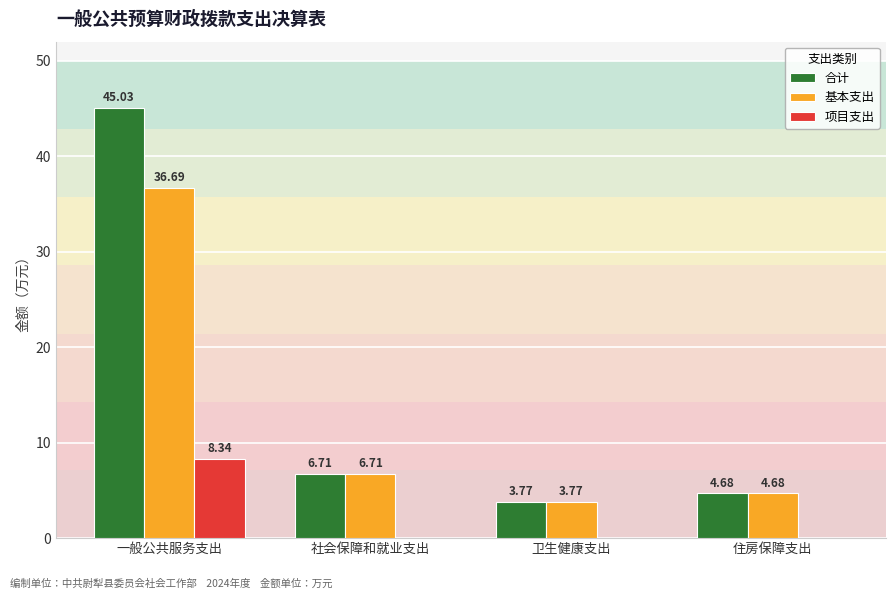

Does the chart contain stacked bars?

No